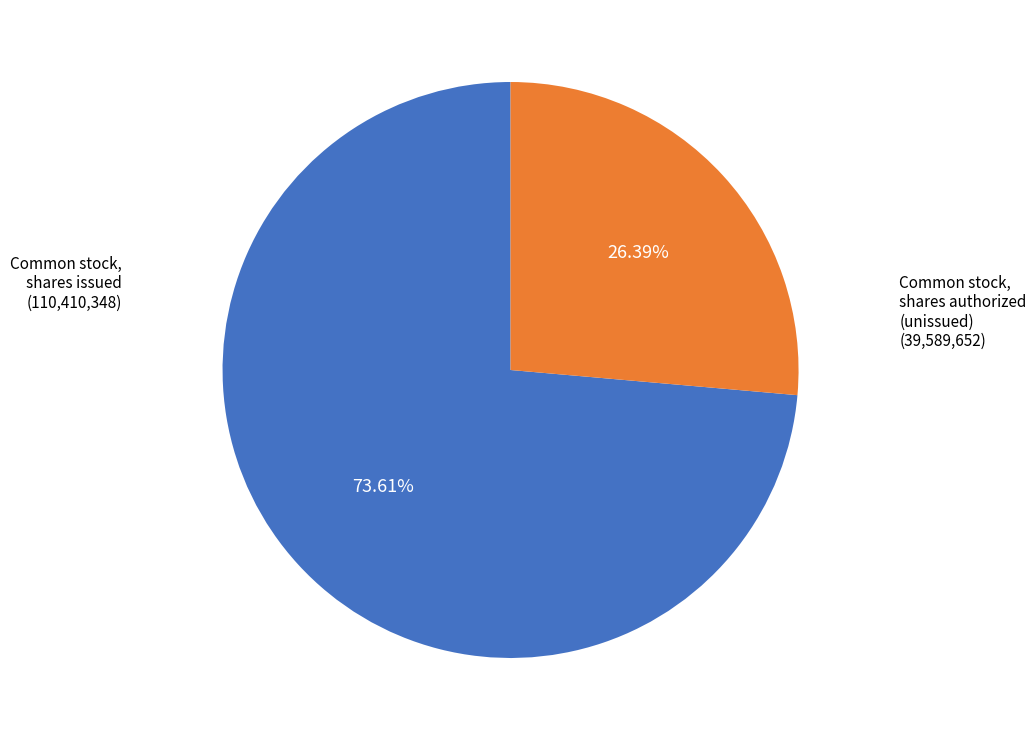

Is there any slice that represents more than half of the pie?

Yes